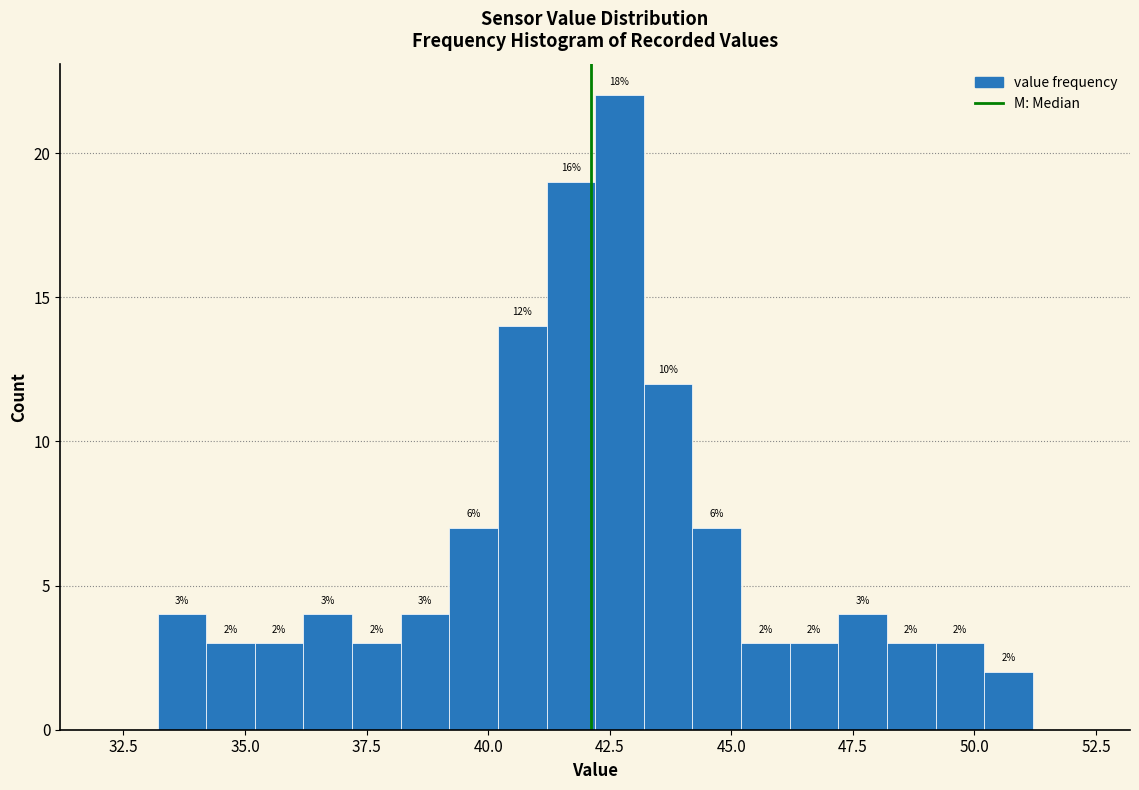

Around what value on the x-axis is the tallest bar? Give the approximate position of its centre, as read against the axis.

42.5